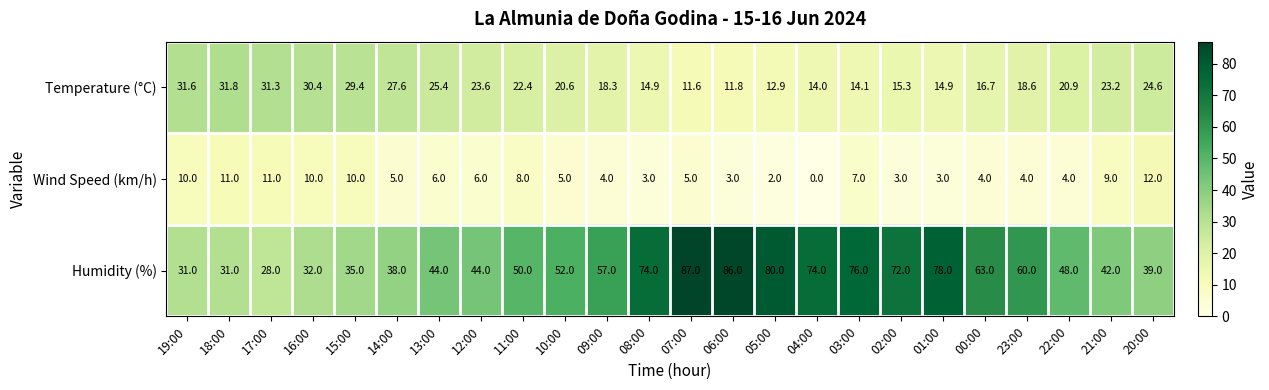

At which label is Temperature (°C) closest to 21?

22:00